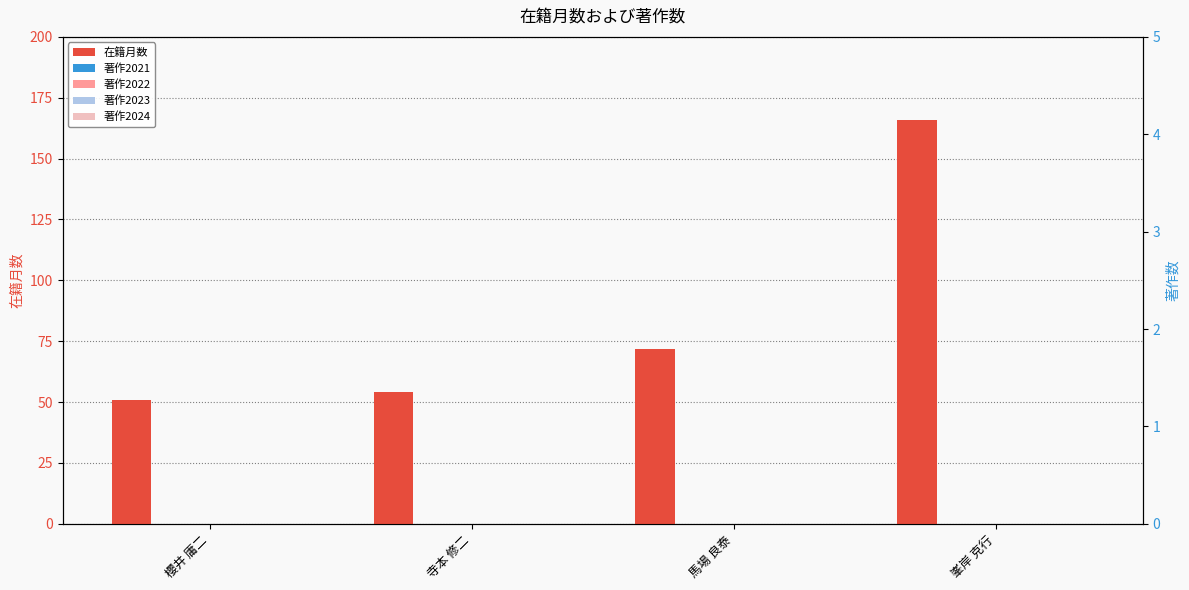

True or false: 著作2022 has a value of 0 at 馬場 良泰.

True